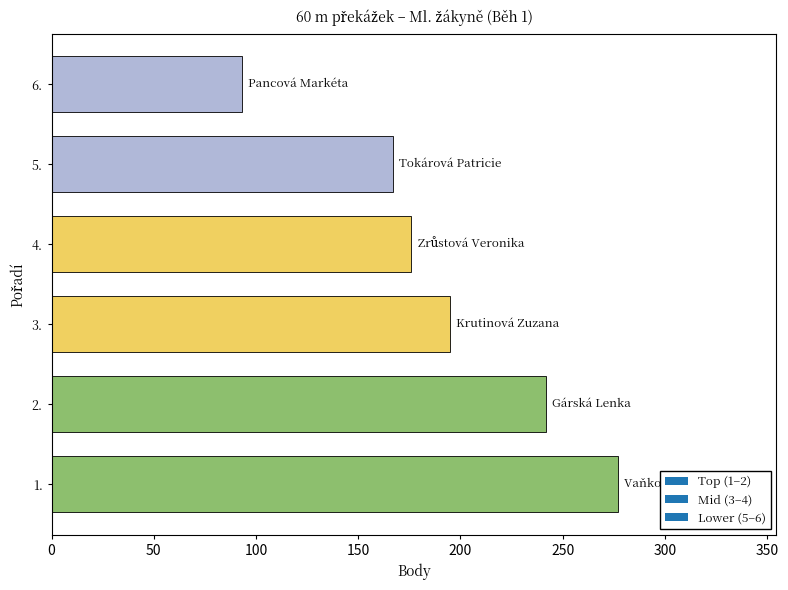

What is the change in value from 2. to 4.?

-66